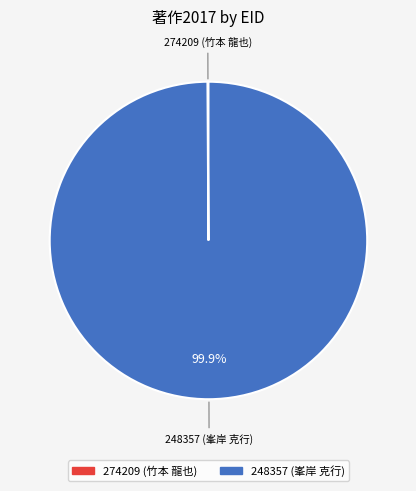

What is the largest slice in the pie chart?

248357 (峯岸 克行)